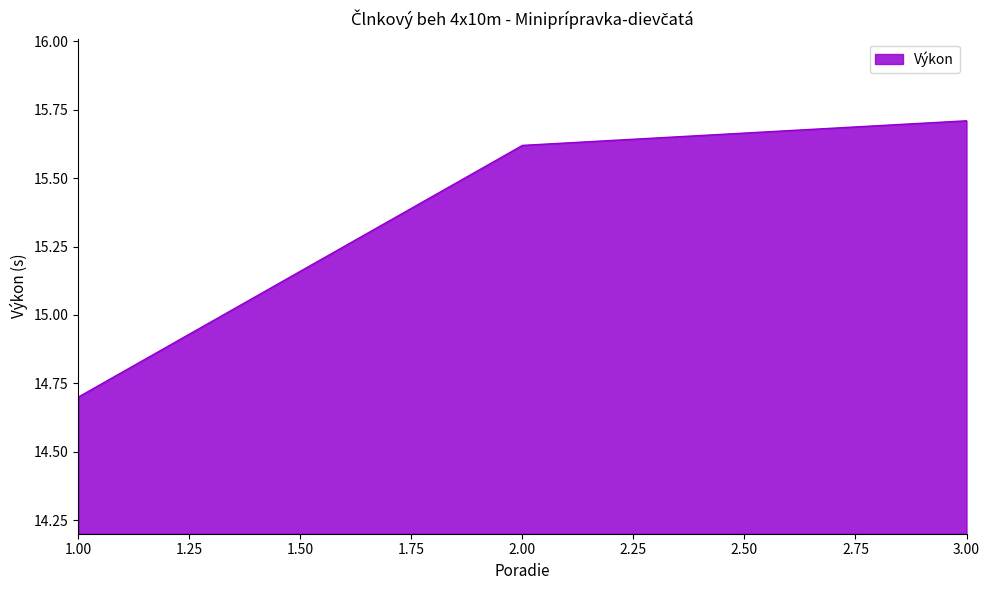

Count the number of categories in the chart.

3